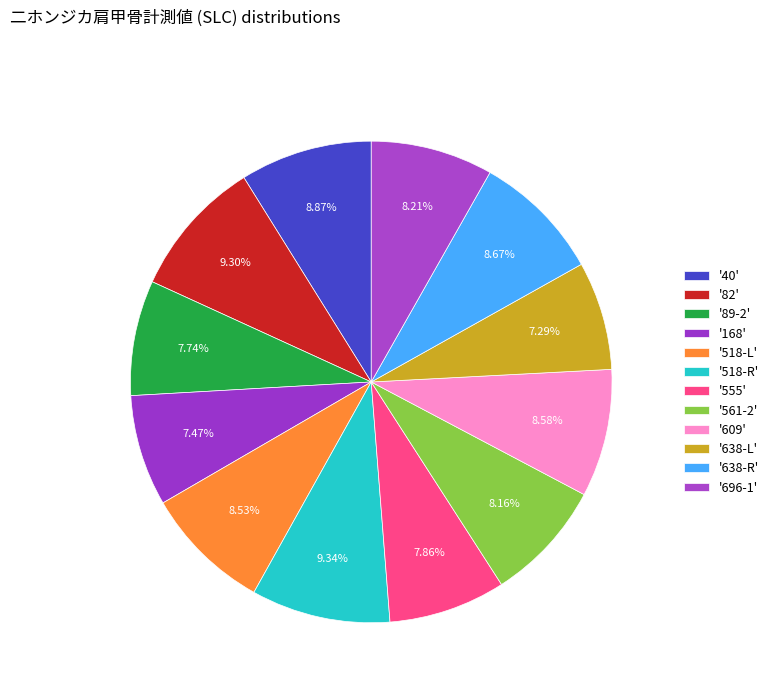

How many slices are in this pie chart?

12